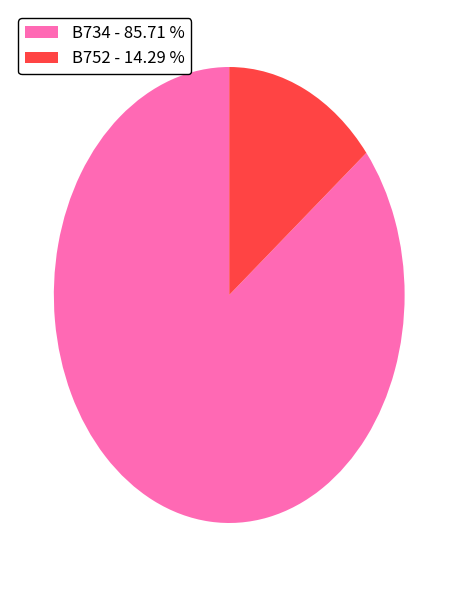

Is the sum of B752 - 14.29 % and B734 - 85.71 % greater than half?

Yes